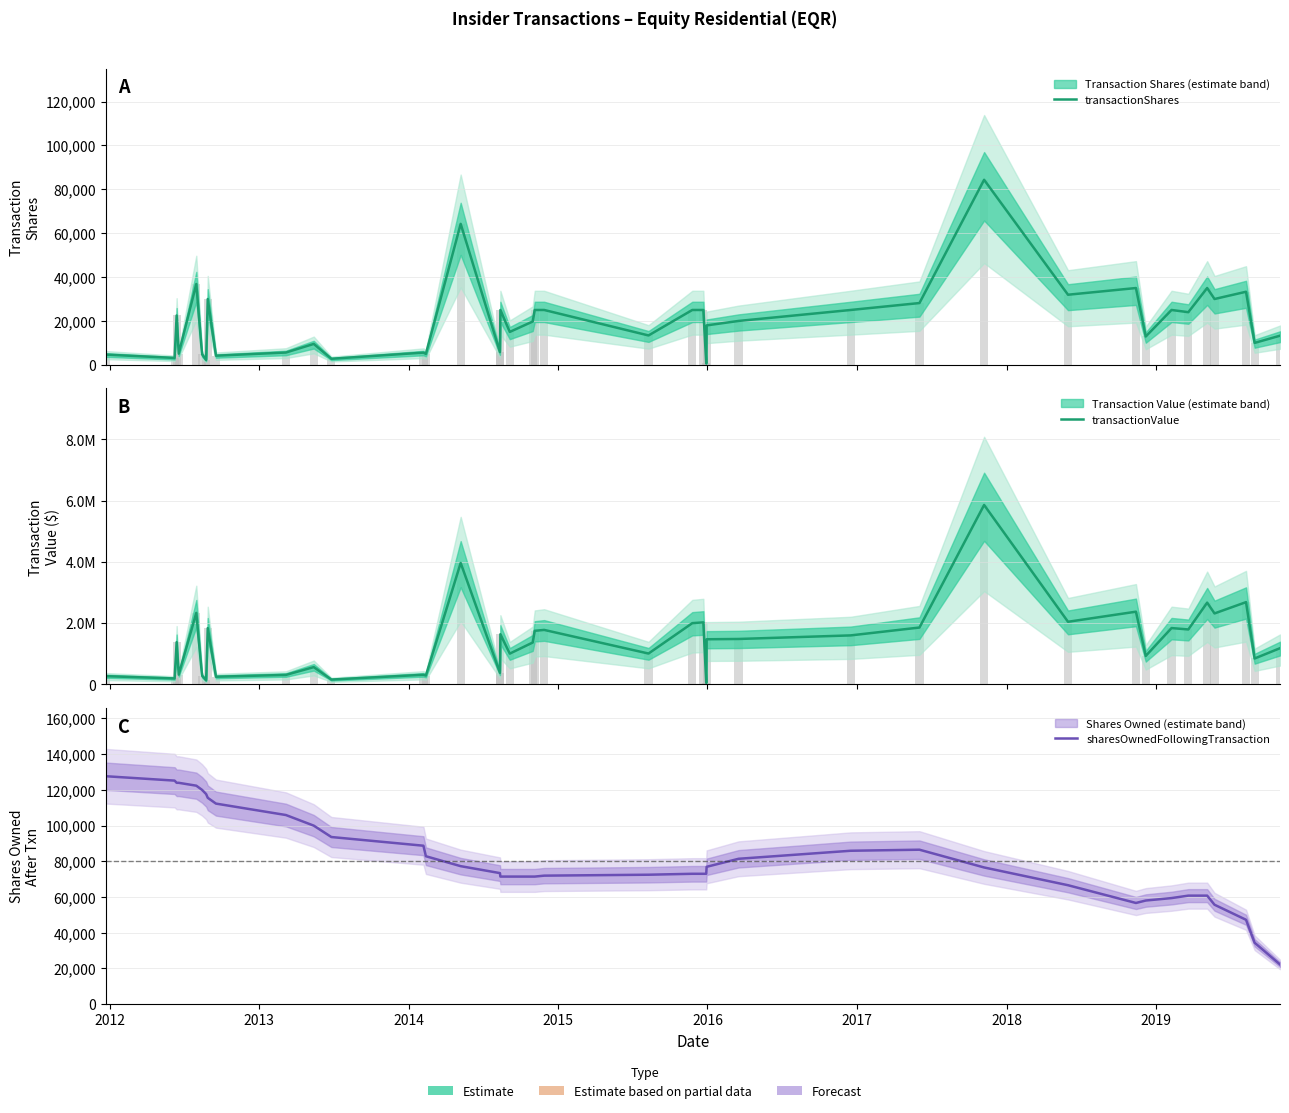

List the series in order of their peak value, highest first.

transactionValue, sharesOwnedFollowingTransaction, transactionShares